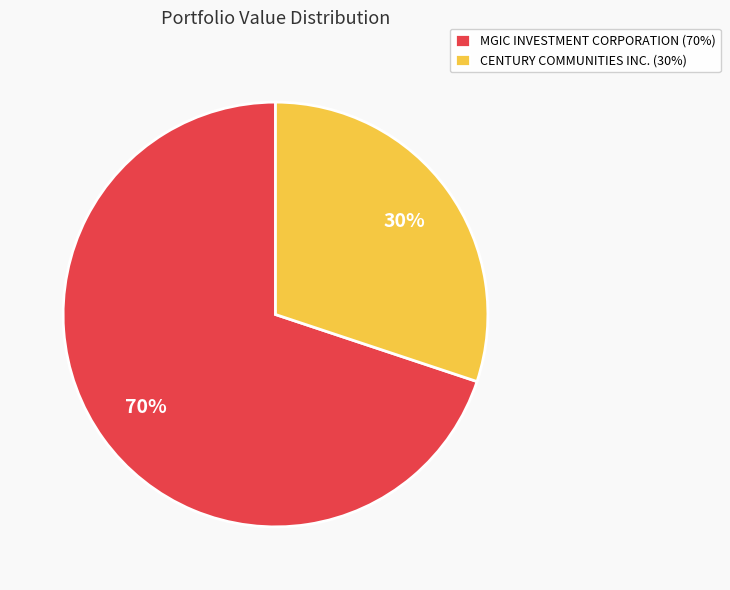

Rank the categories by value from lowest to highest.

CENTURY COMMUNITIES INC., MGIC INVESTMENT CORPORATION